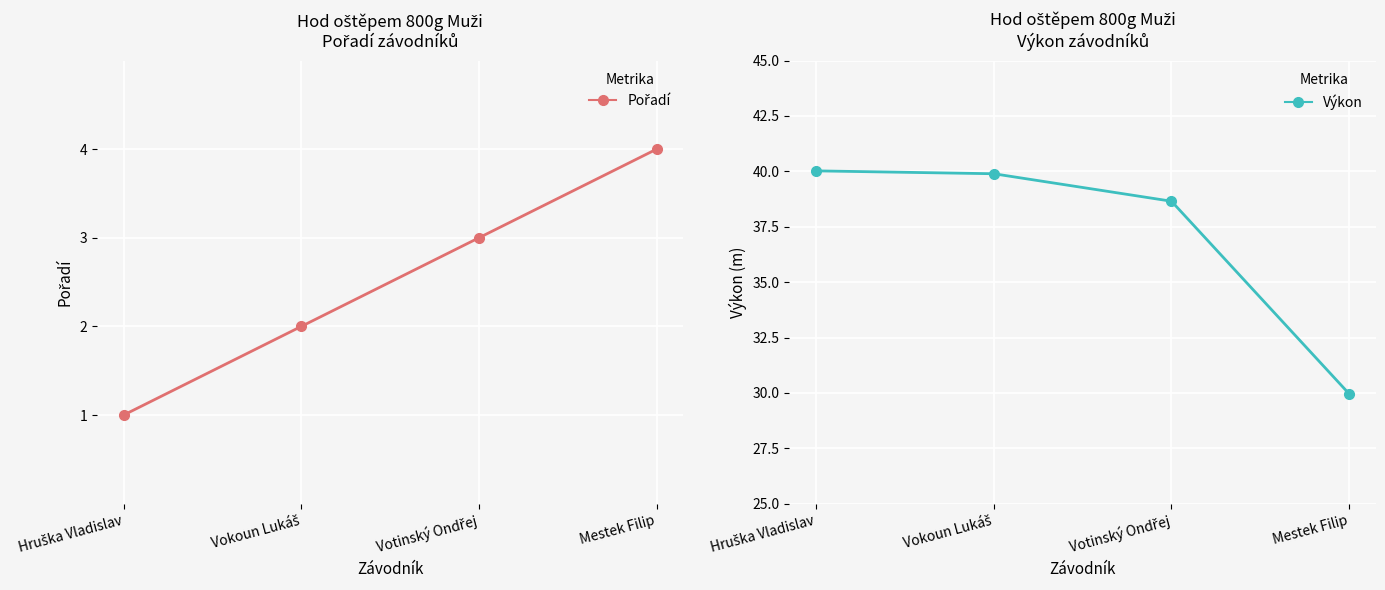

Rank the series by their maximum value, from lowest to highest.

Pořadí, Výkon